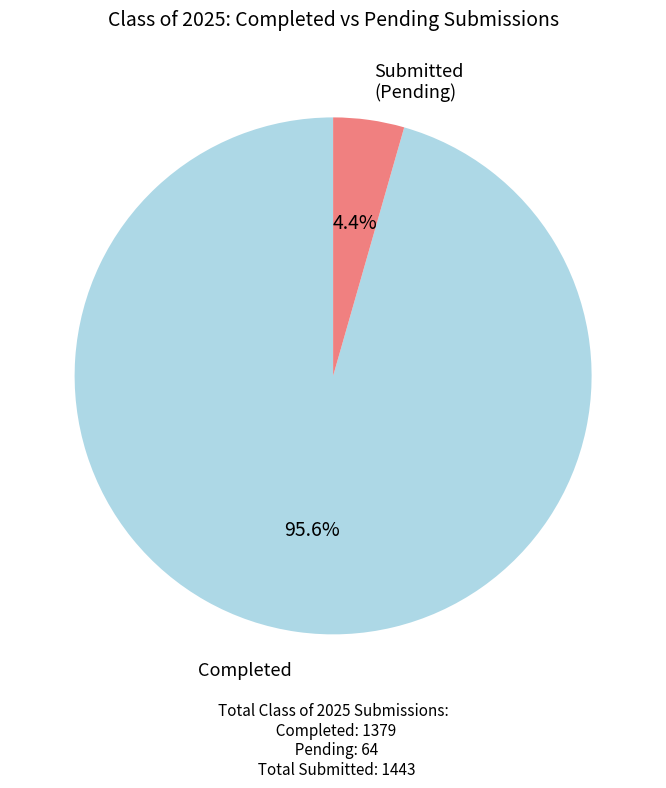

Is there any slice that represents more than half of the pie?

Yes